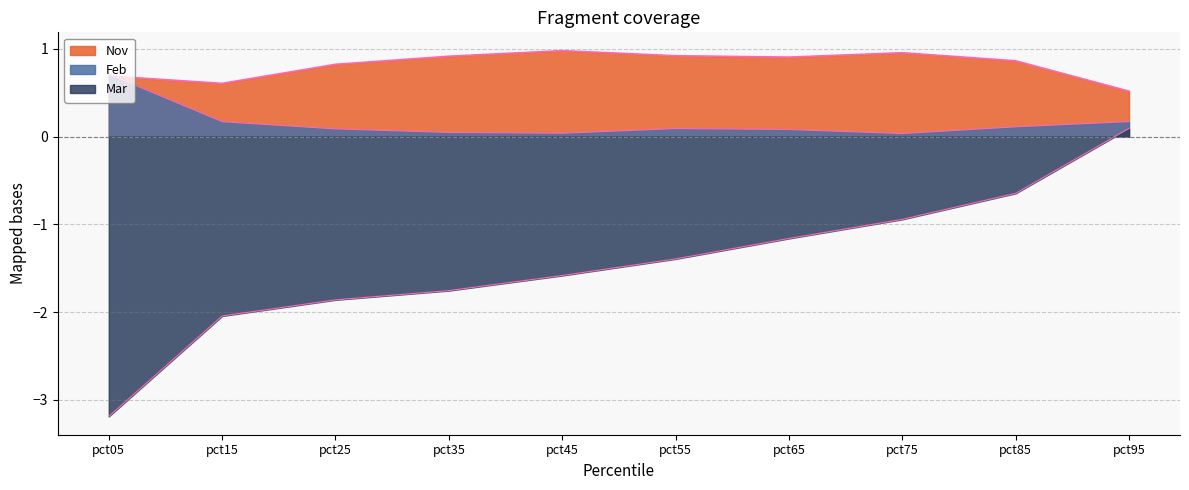

What is the value of the Feb point at the 3rd from the left?

0.1